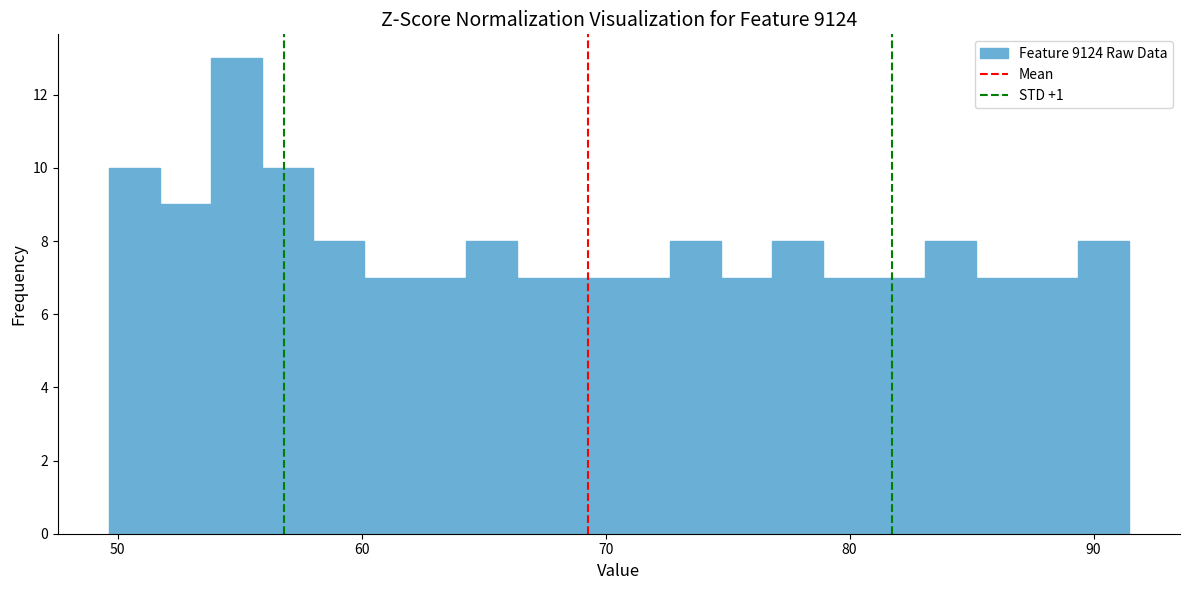

Read against the x-axis, roughly where is the centre of the tallest bar?

55